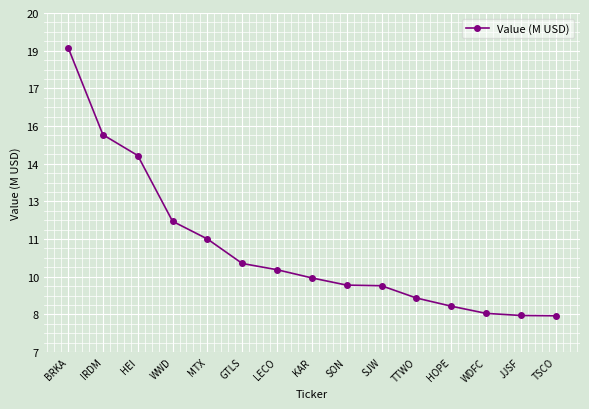

Count the number of data series in this chart.

1